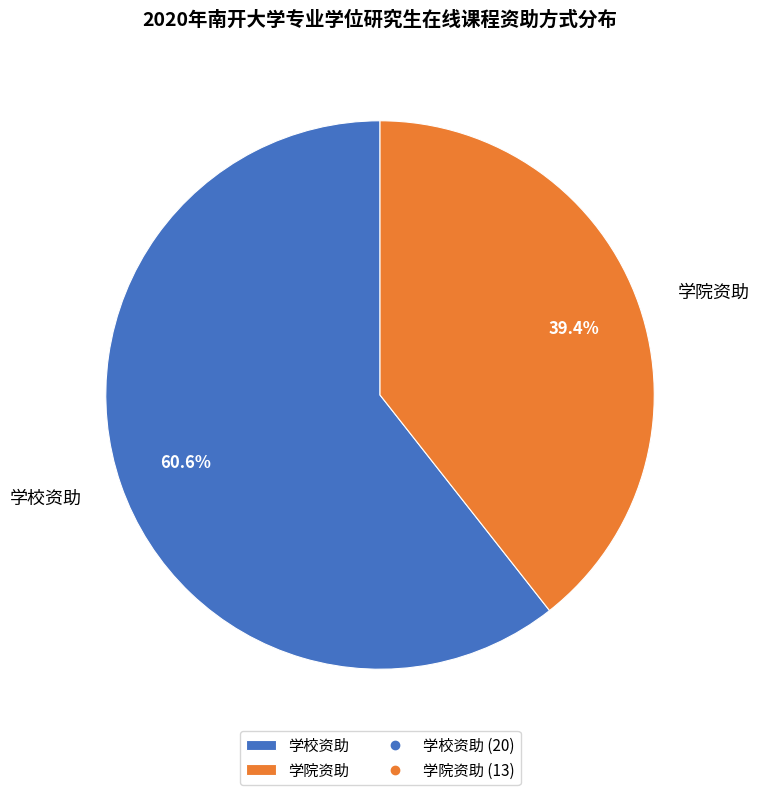

What is the majority slice?

学校资助